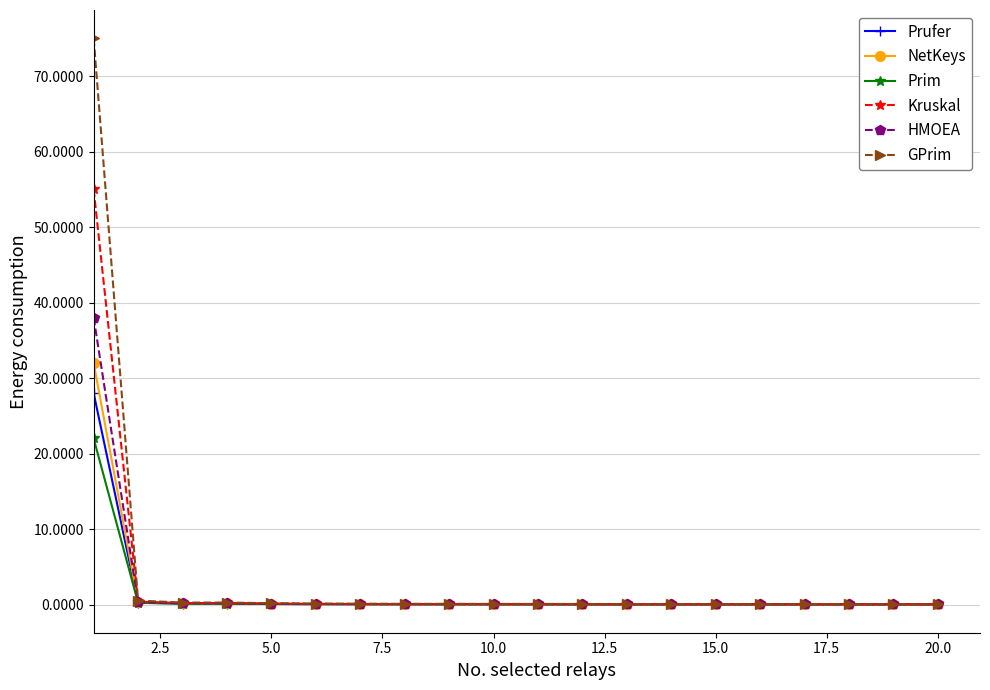

List the series in order of their peak value, lowest first.

Prim, Prufer, NetKeys, HMOEA, Kruskal, GPrim